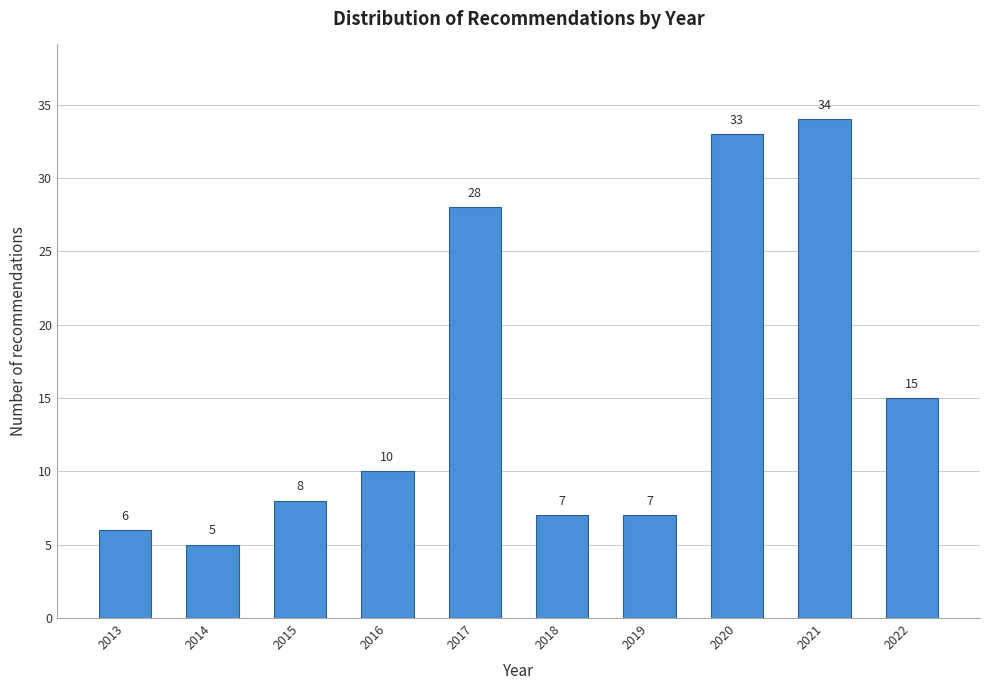

Reading left to right, extract all data points from this chart.

6	5	8	10	28	7	7	33	34	15